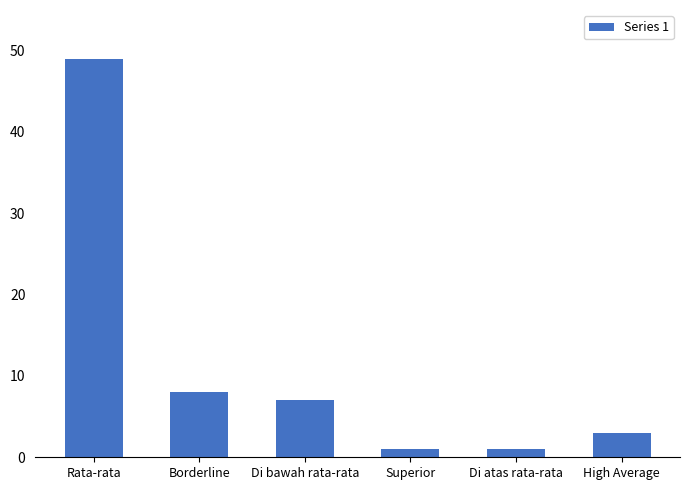

Reading right to left, list all the values displayed in this chart.

High Average=3	Di atas rata-rata=1	Superior=1	Di bawah rata-rata=7	Borderline=8	Rata-rata=49